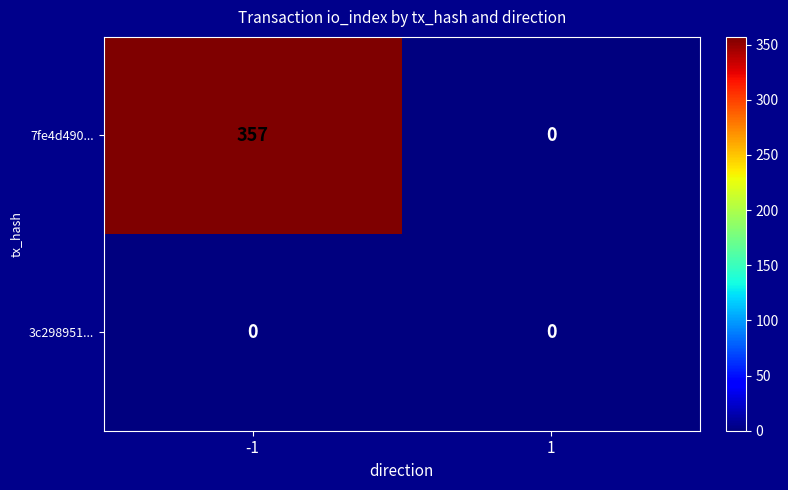

Reading left to right, what are all the values shown in this chart?

7fe4d490...: 357	0
3c298951...: 0	0